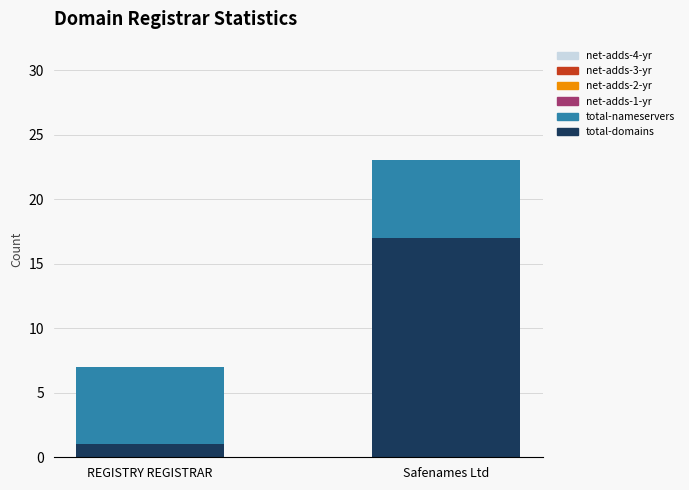

Rank the categories by total-domains value from highest to lowest.

Safenames Ltd, REGISTRY REGISTRAR